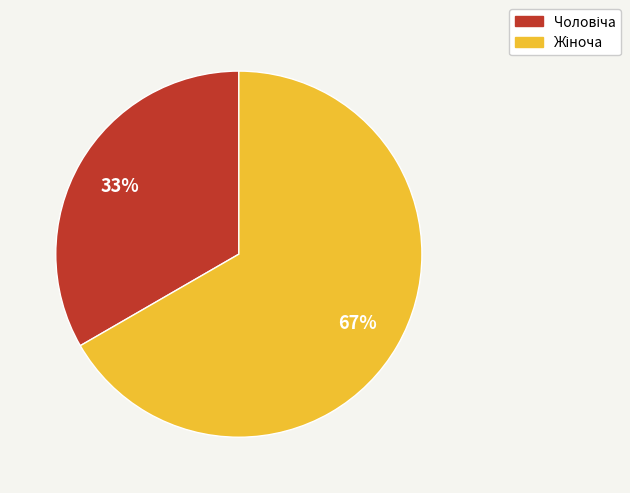

To the nearest percent, what is the average slice percentage?

50%